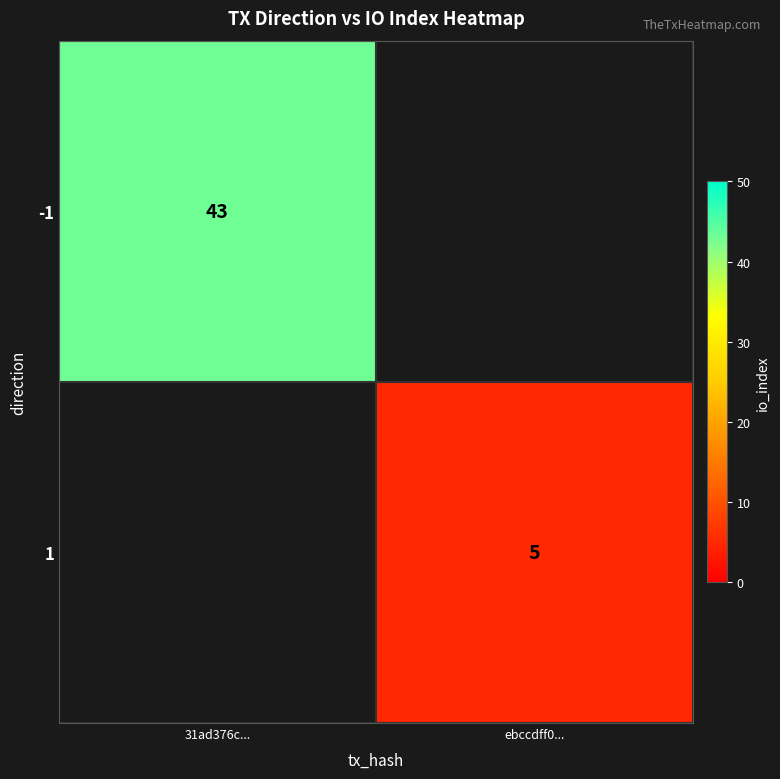

Between ebccdff0... and 31ad376c..., which is larger?

31ad376c...